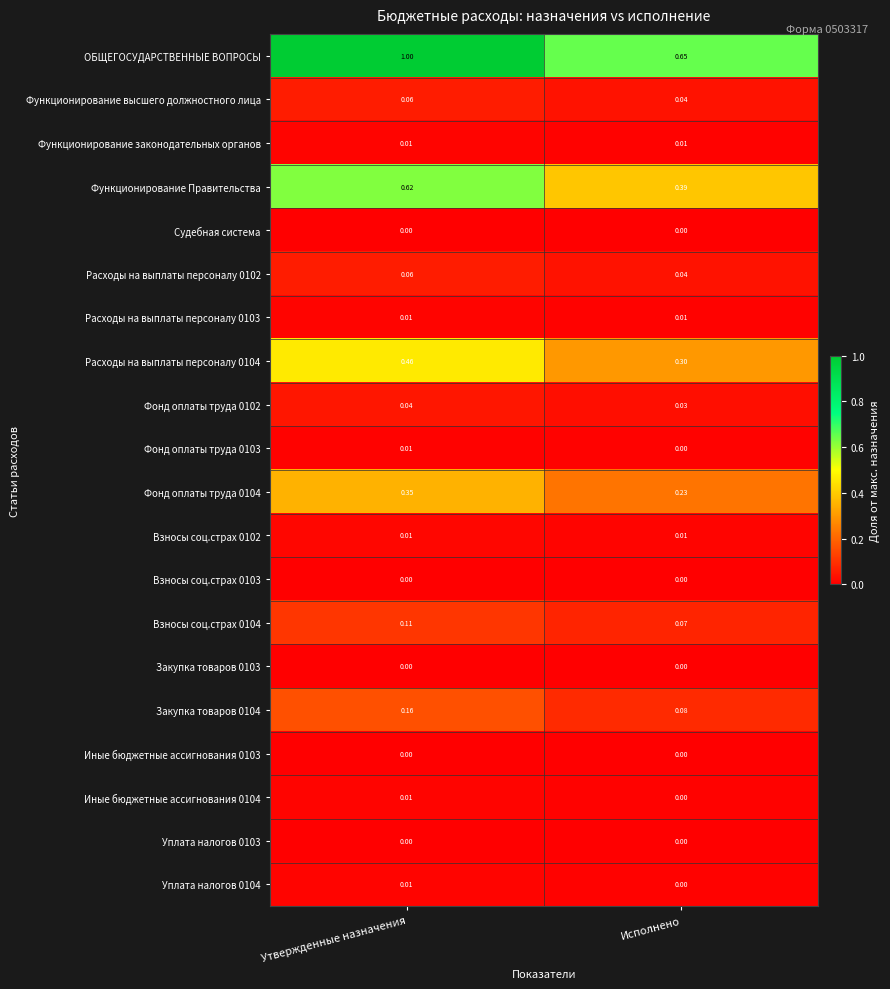

Which label corresponds to the largest value in the chart?

Утвержденные назначения